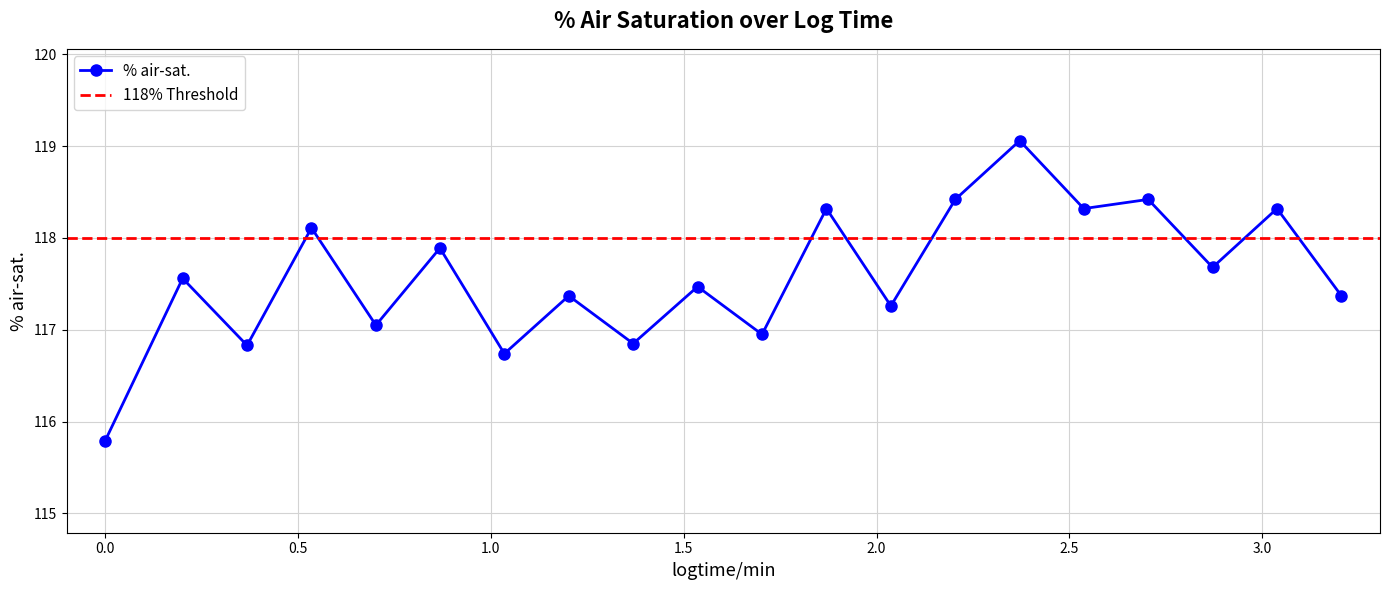

At which label does the data first exceed 117?

0.201